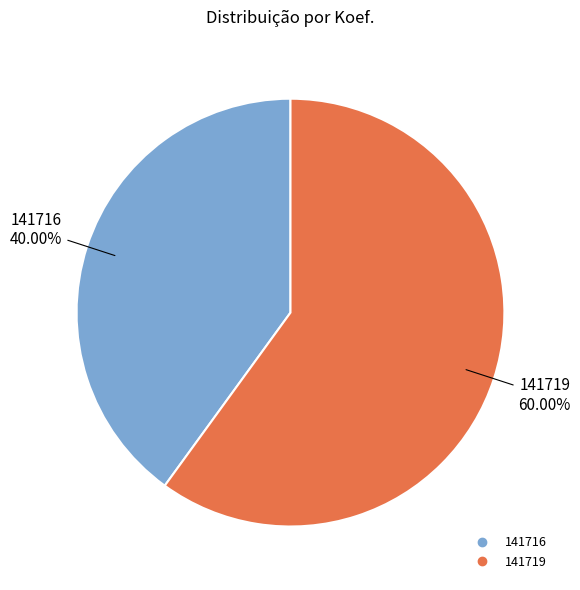

Combined, do 141716 and 141719 account for over 50%?

Yes